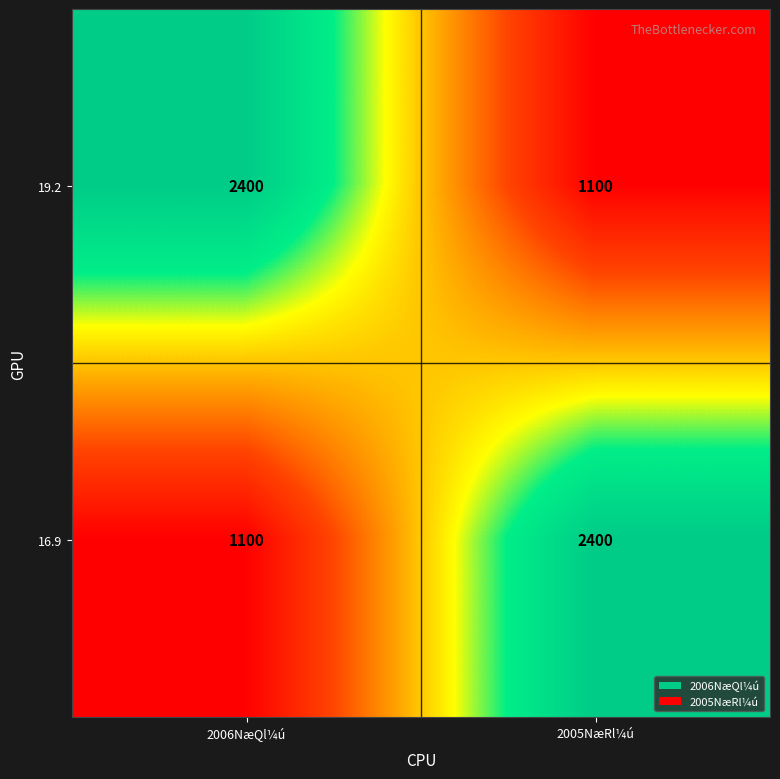

Is it true that 16.9 equals 1100 at 2006NæQl¼ú?

True